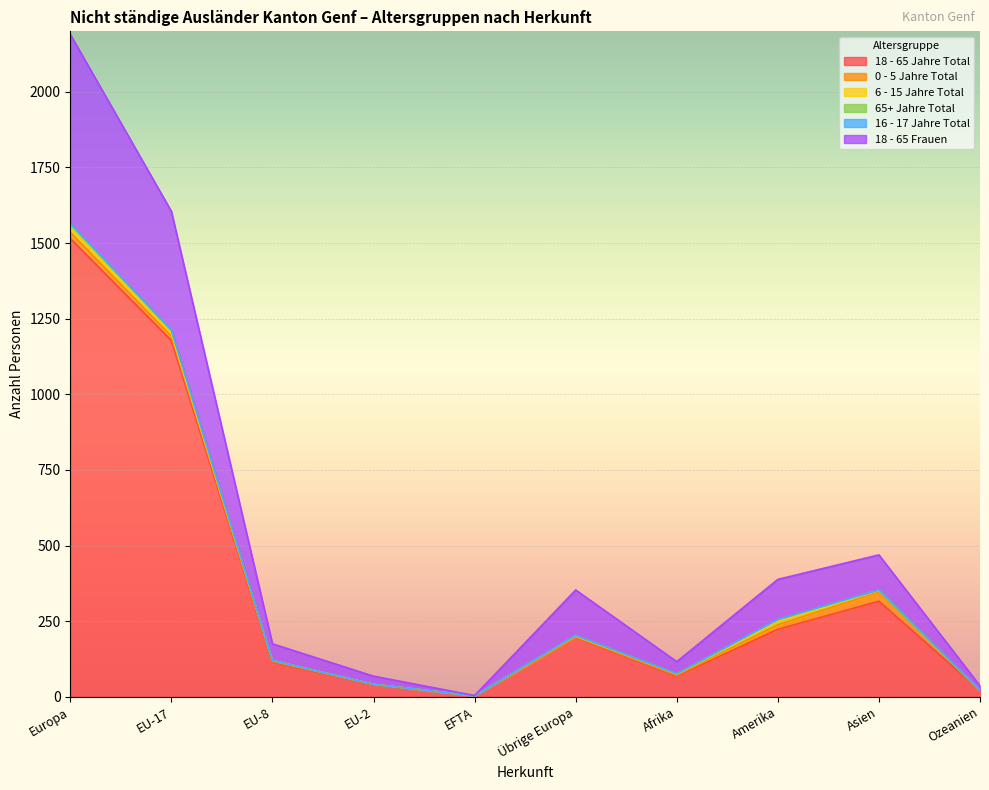

At which label is 65+ Jahre Total closest to 7?

Amerika